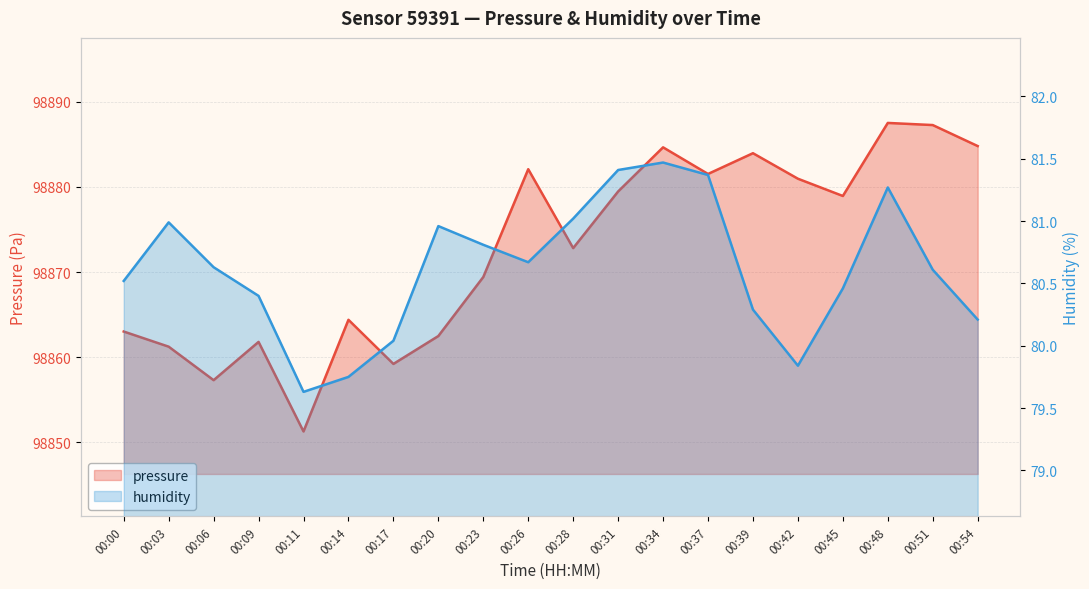

What is the maximum value for pressure?

98887.5